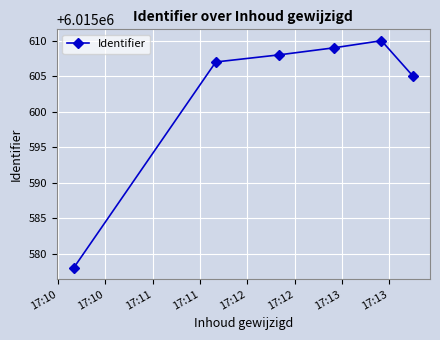

What is the minimum value shown in the chart?

6015578